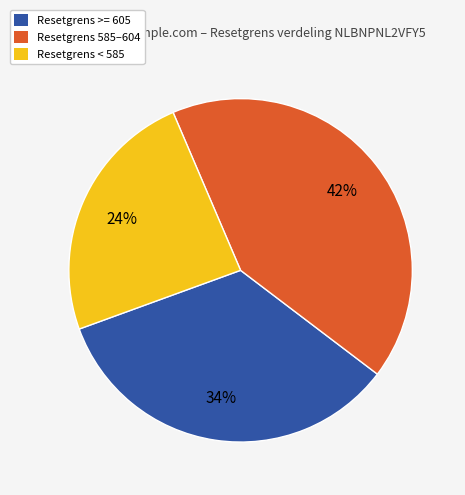

Does any single category account for the majority?

No